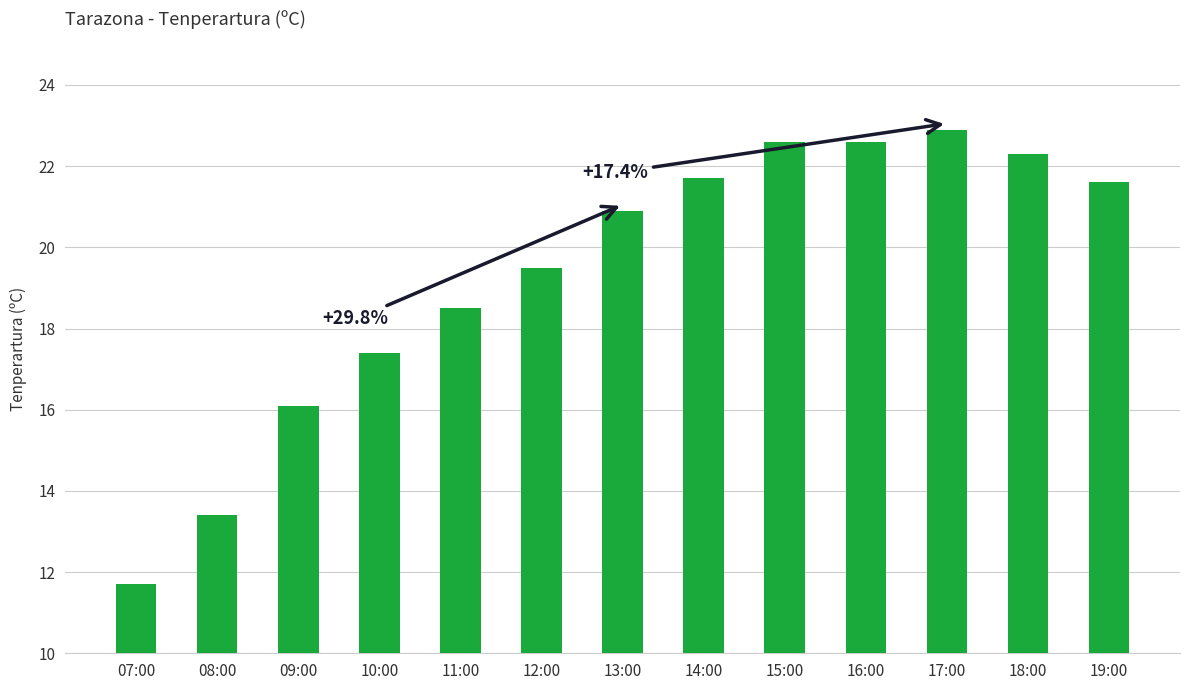

What is the smallest value displayed?

11.7